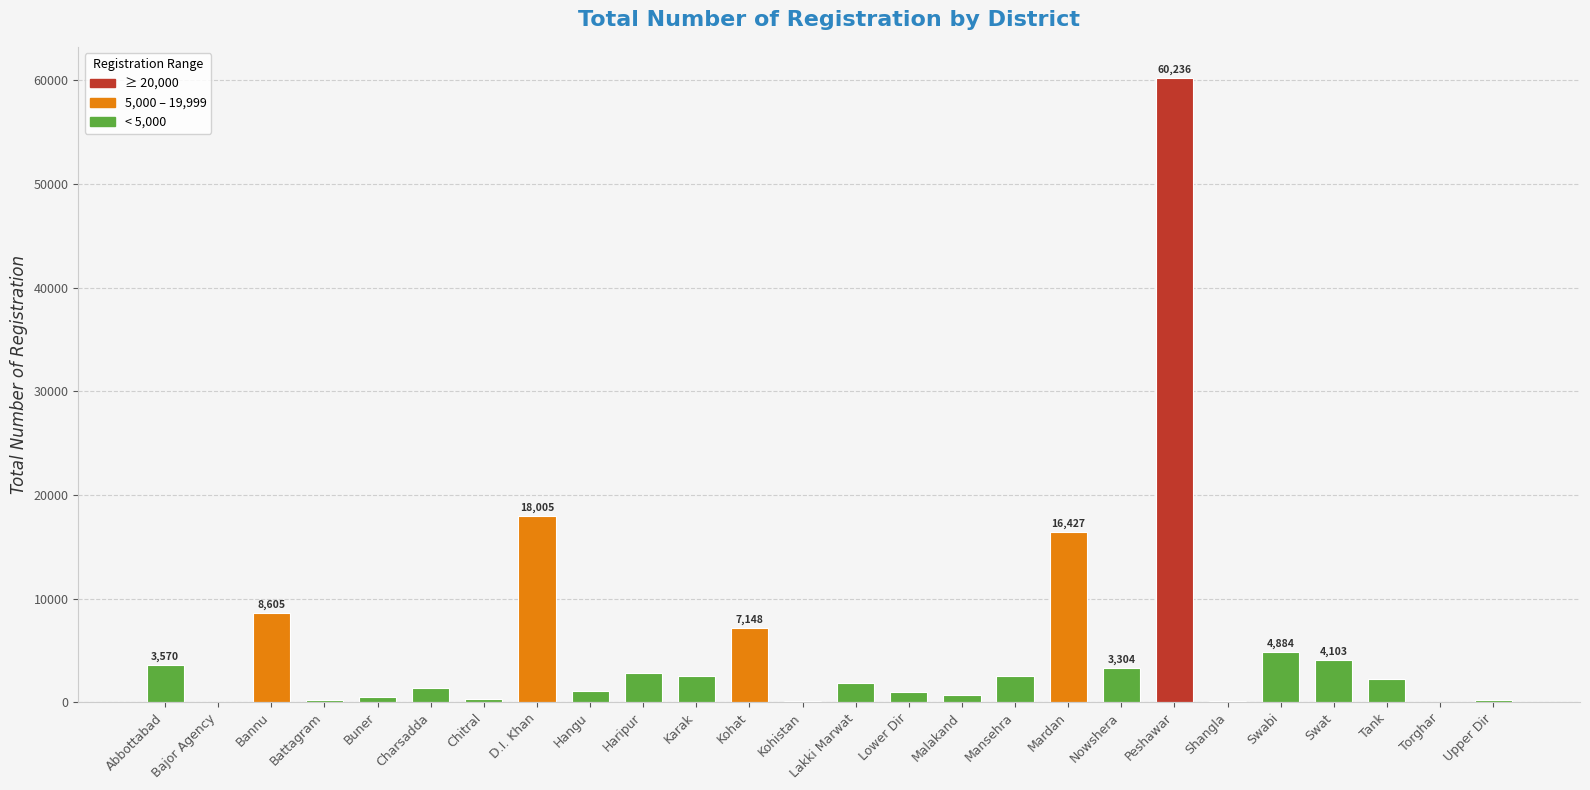

What is the change in value from Bannu to Mardan?

+7822